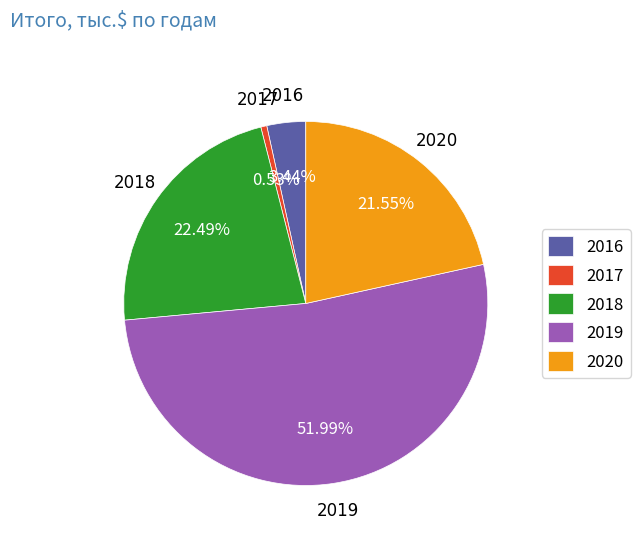

Is there any slice that represents more than half of the pie?

Yes